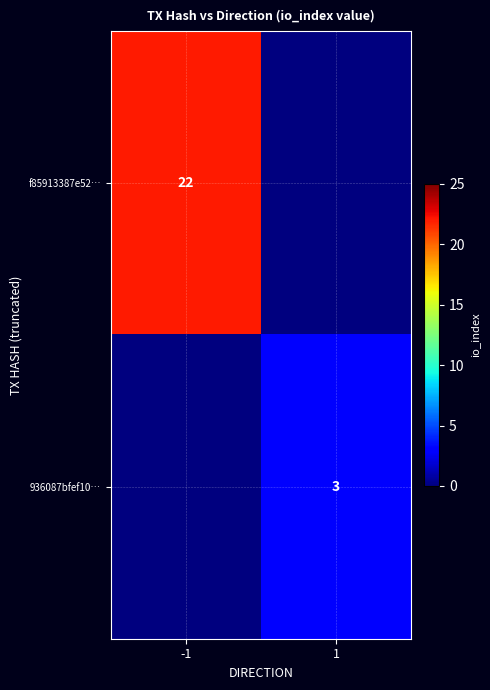

The value of 936087bfef10… at 1 is 1. True or false?

False